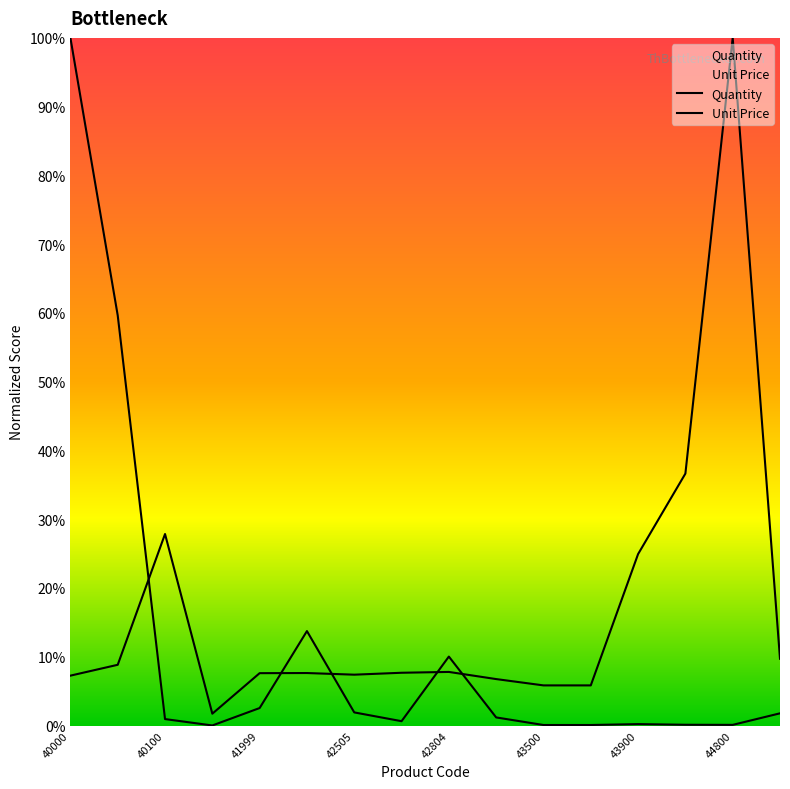

How many intersections are there between Unit Price and Quantity?

5